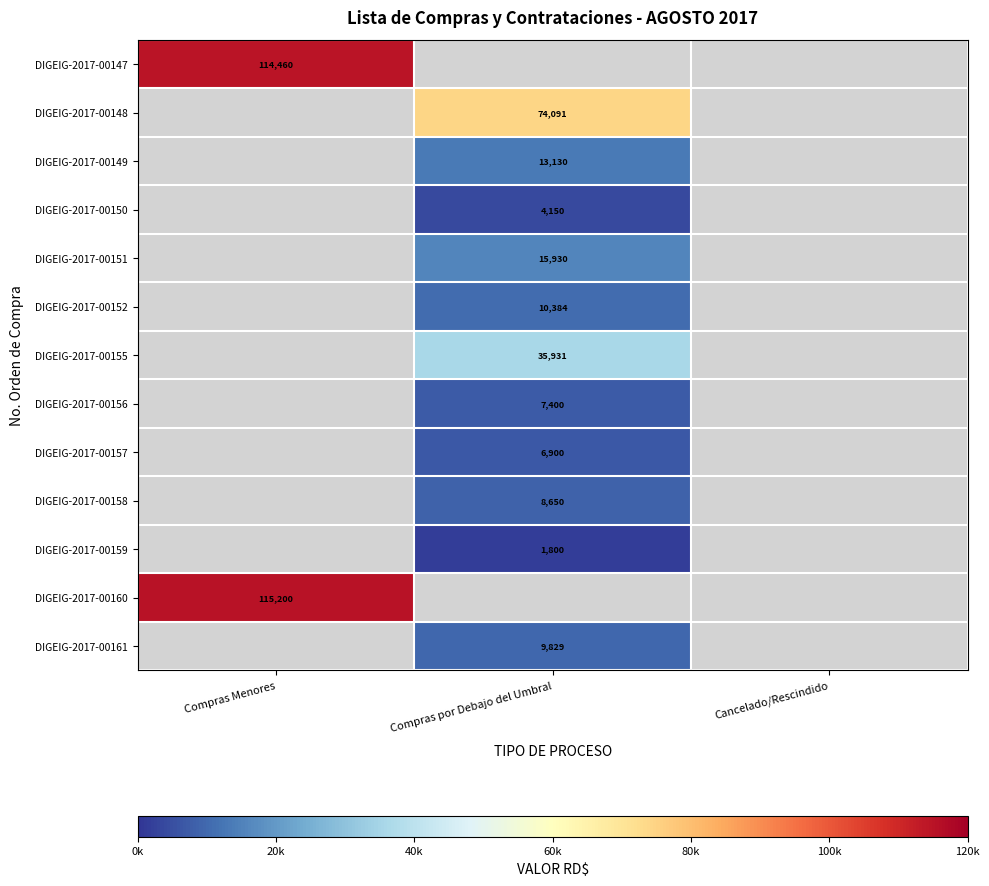

The DIGEIG-2017-00151 series shows 15930 at Compras por Debajo del Umbral. True or false?

True